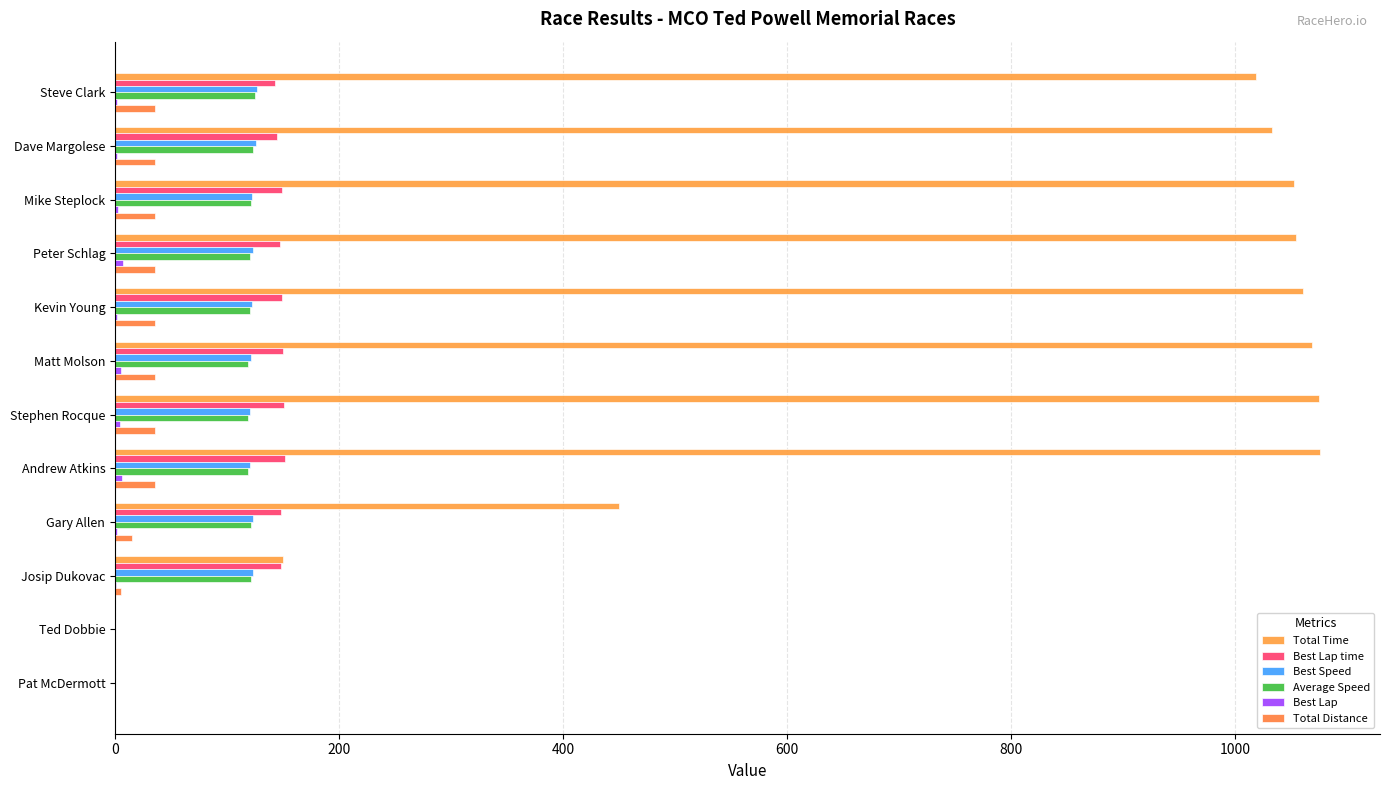

Count the number of categories in the chart.

12